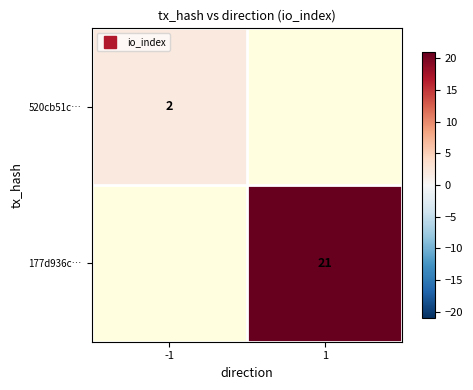

List the labels in order of 177d936c… value, smallest first.

-1, 1